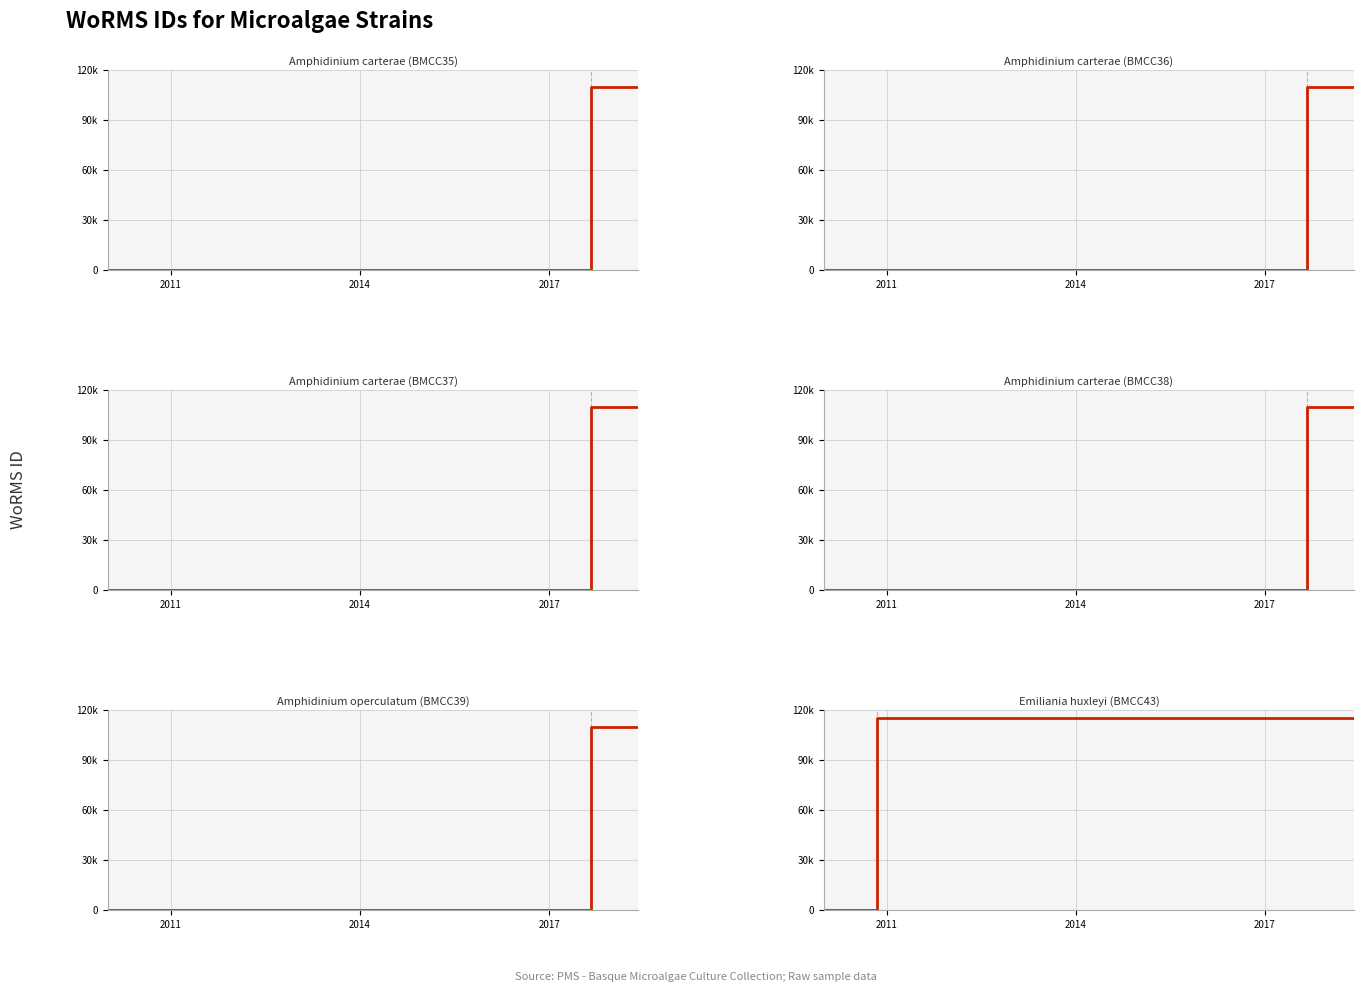

What are all the series names shown in the legend?

Amphidinium carterae (BMCC35), Amphidinium carterae (BMCC36), Amphidinium carterae (BMCC37), Amphidinium carterae (BMCC38), Amphidinium operculatum (BMCC39), Emiliania huxleyi (BMCC43)